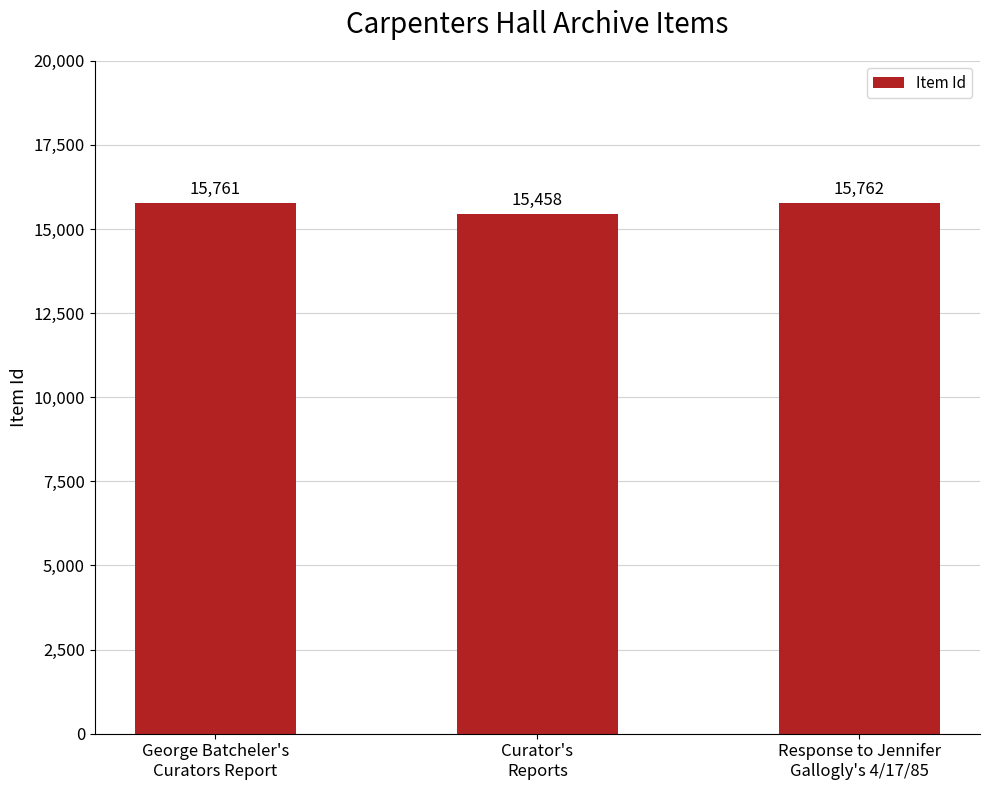

Reading left to right, transcribe all the data shown in this chart.

15761	15458	15762